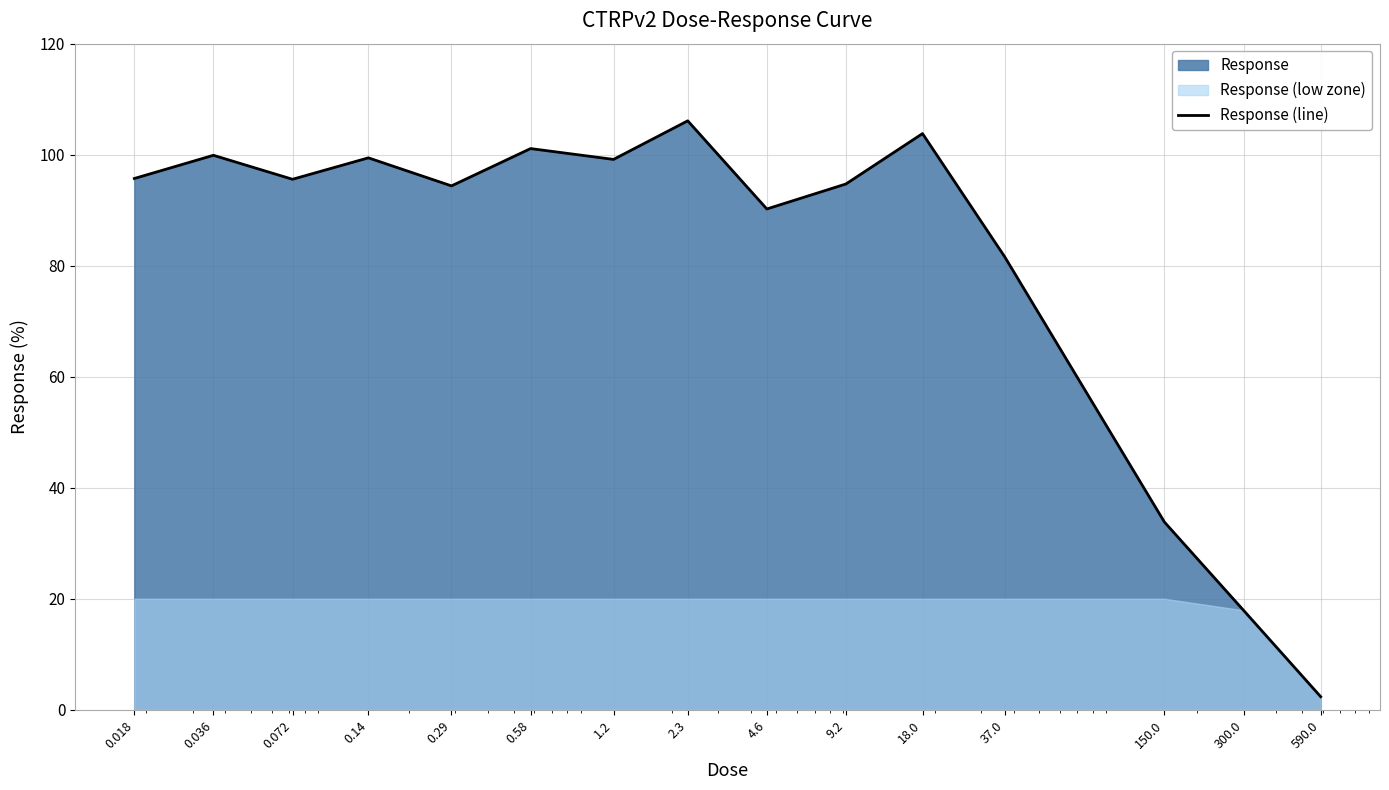

How many lines are shown in the chart?

1